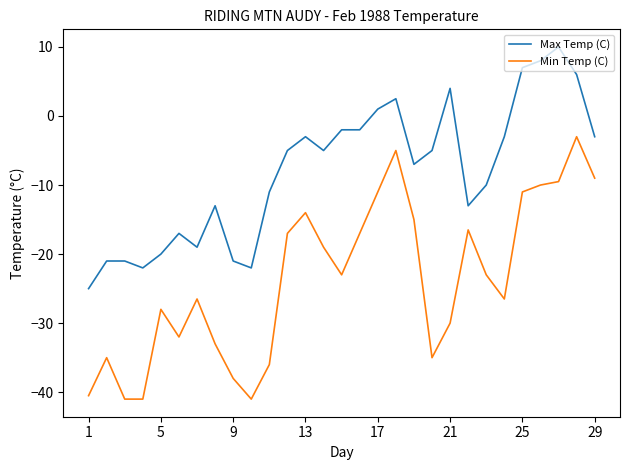

True or false: Min Temp (C) and Max Temp (C) cross at least once.

False